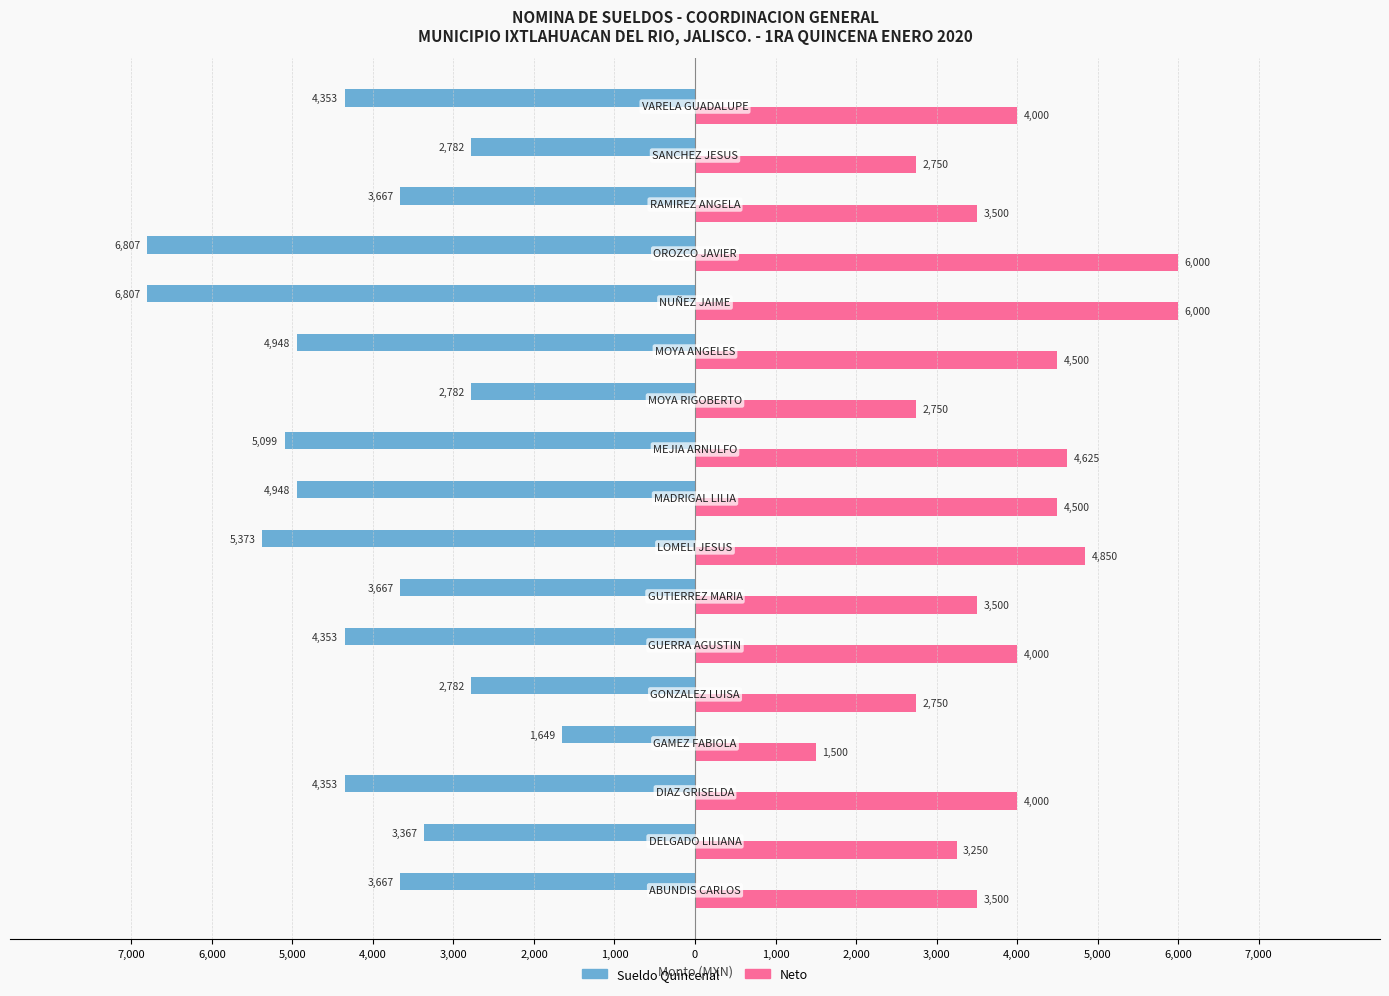

What is the label of the 4th bar from the right?

6,000